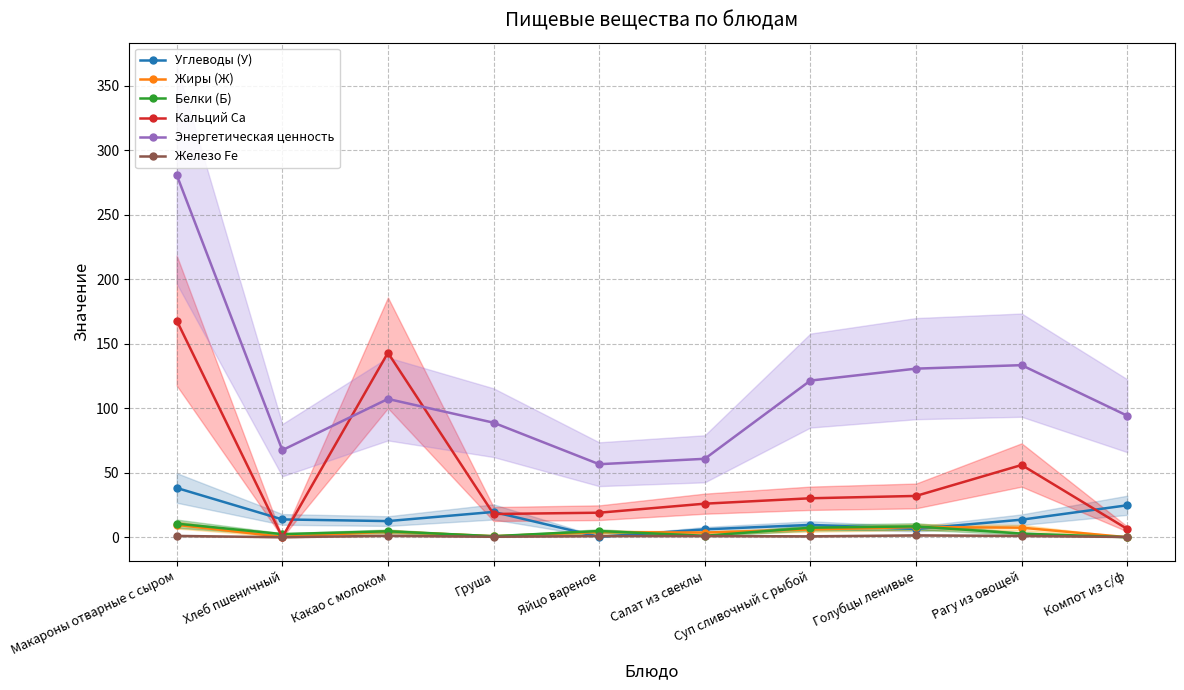

What are all the series names shown in the legend?

Углеводы (У), Жиры (Ж), Белки (Б), Кальций Ca, Энергетическая ценность, Железо Fe